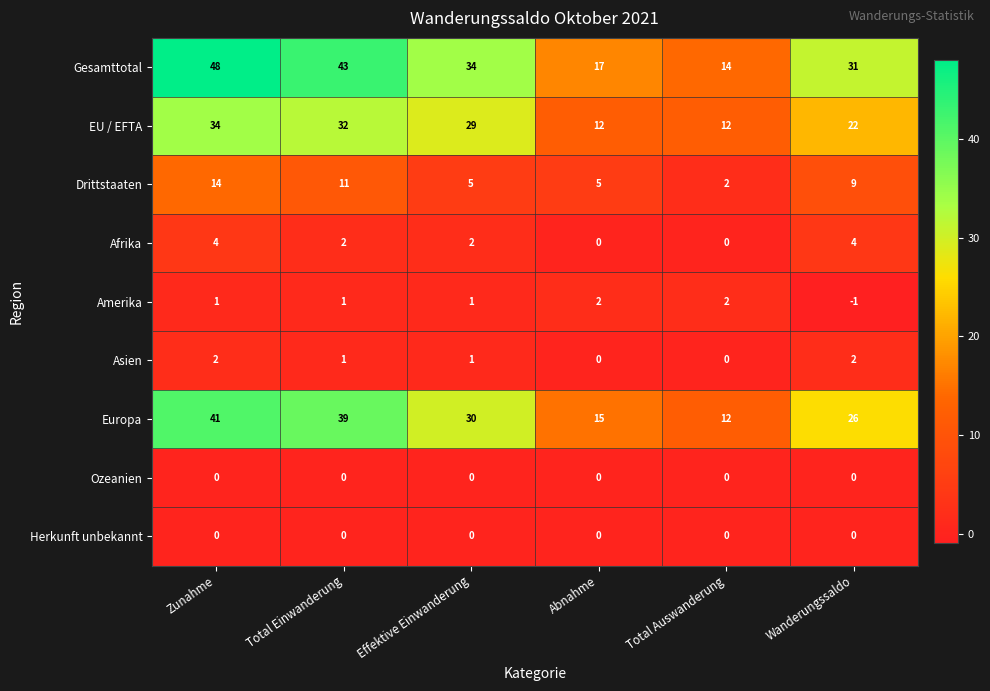

Which series has the widest spread of values?

Gesamttotal